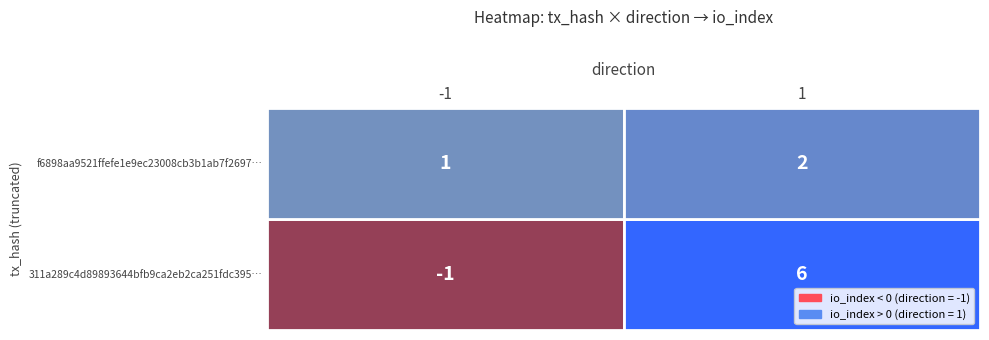

Which series changed the most between 0 and 1?

311a289c4d89893644bfb9ca2eb2ca251fdc395